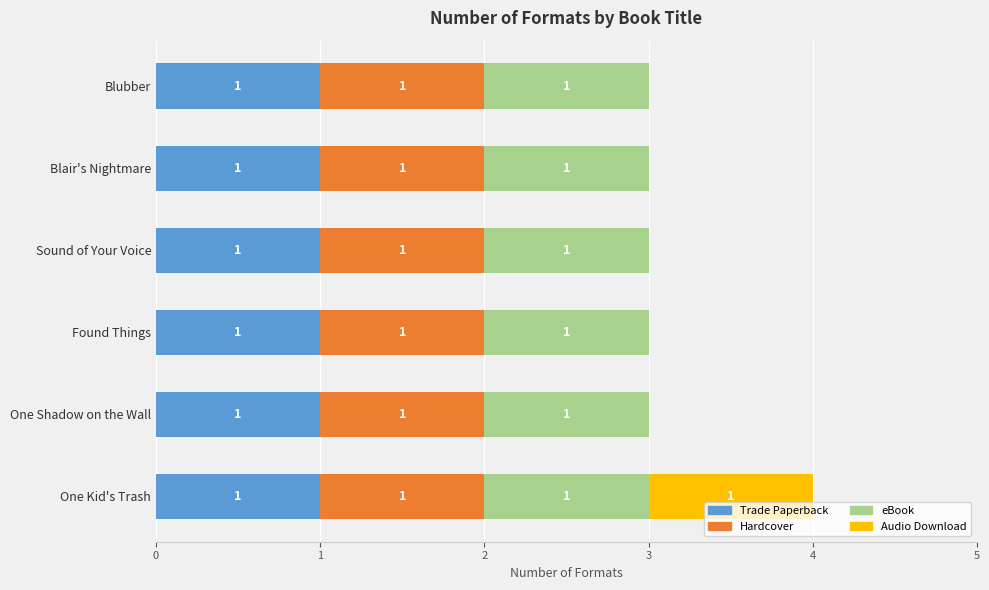

The Trade Paperback series shows 1 at One Shadow on the Wall. True or false?

True